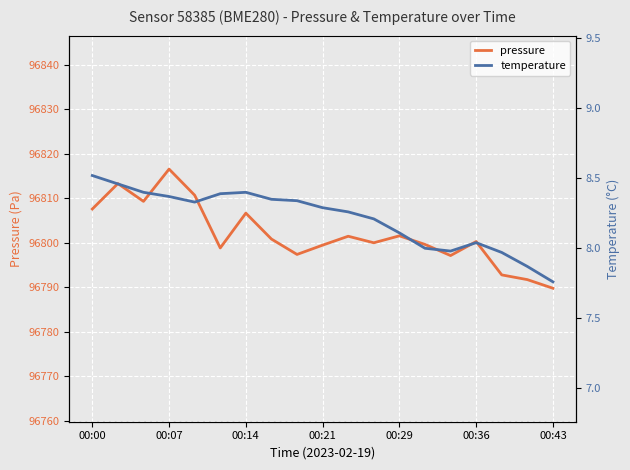

True or false: pressure has a value of 96807.6 at 00:00.

True